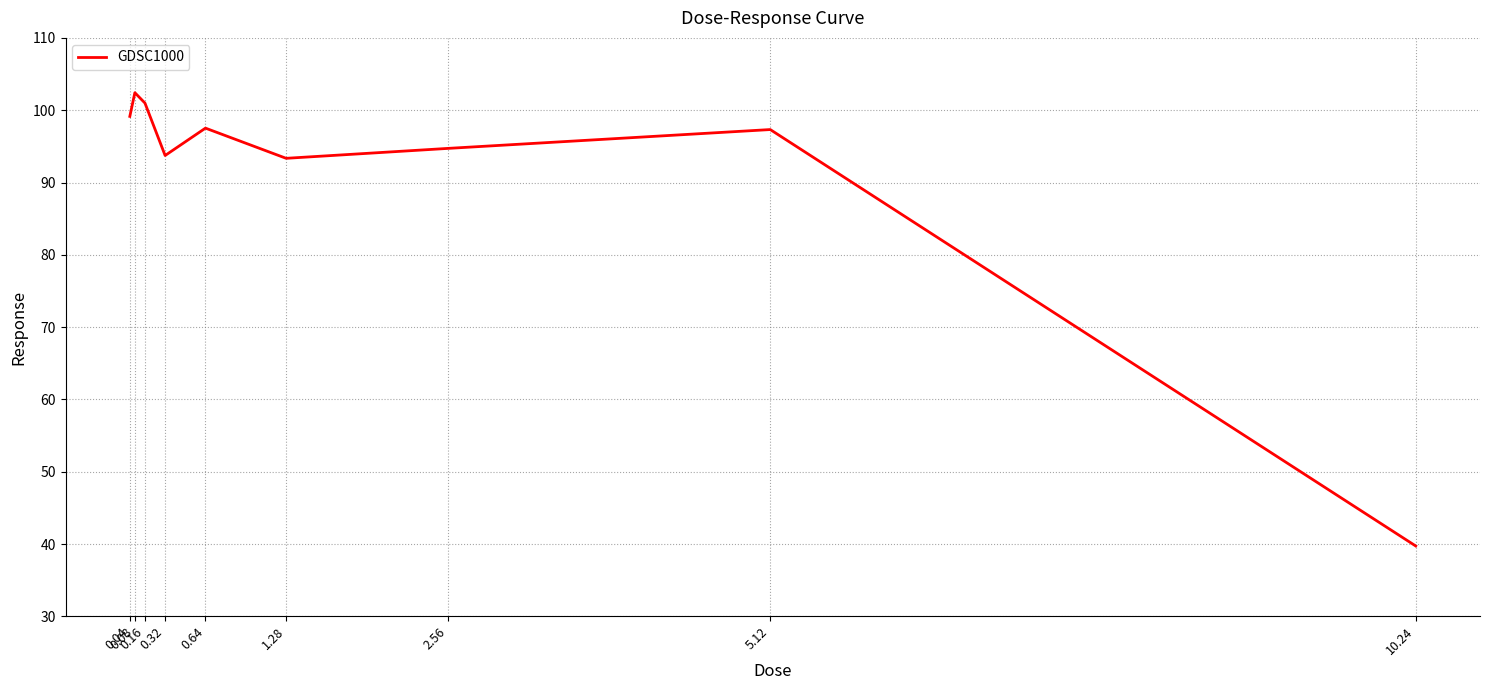

What is the difference between the maximum and minimum values?

62.7